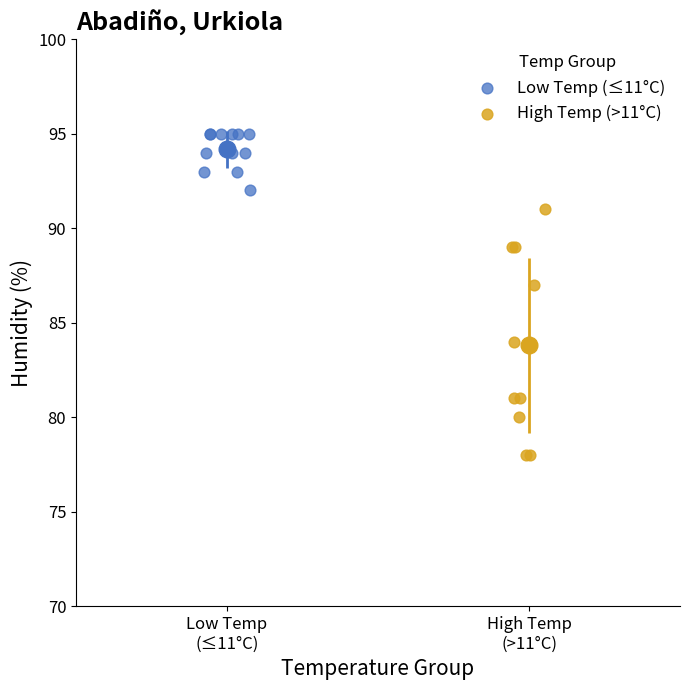

What are all the series names shown in the legend?

Low Temp (≤11°C), High Temp (>11°C)